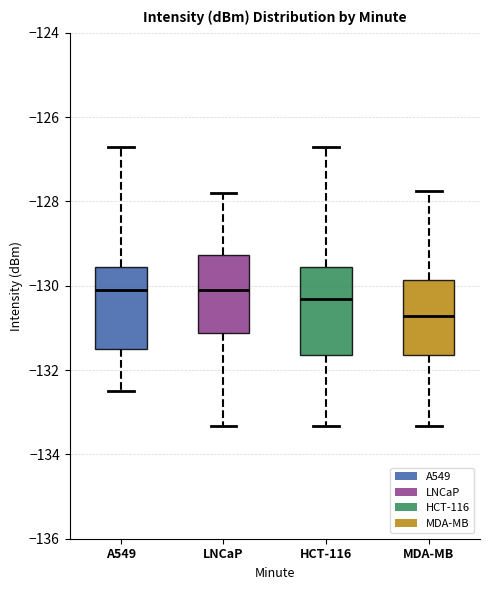

Reading left to right, read every box against the y-axis: the position of its median line, the range the box covers, and the ends of its whiskers. The values are not printed on the chart, so give them approximately, as read against the axis.

A549: median -130.2, box -131.6 to -129.6, whiskers -132.6 to -126.8
LNCaP: median -130.0, box -131.2 to -129.2, whiskers -133.4 to -127.8
HCT-116: median -130.4, box -131.6 to -129.6, whiskers -133.4 to -126.8
MDA-MB: median -130.8, box -131.6 to -129.8, whiskers -133.4 to -127.8